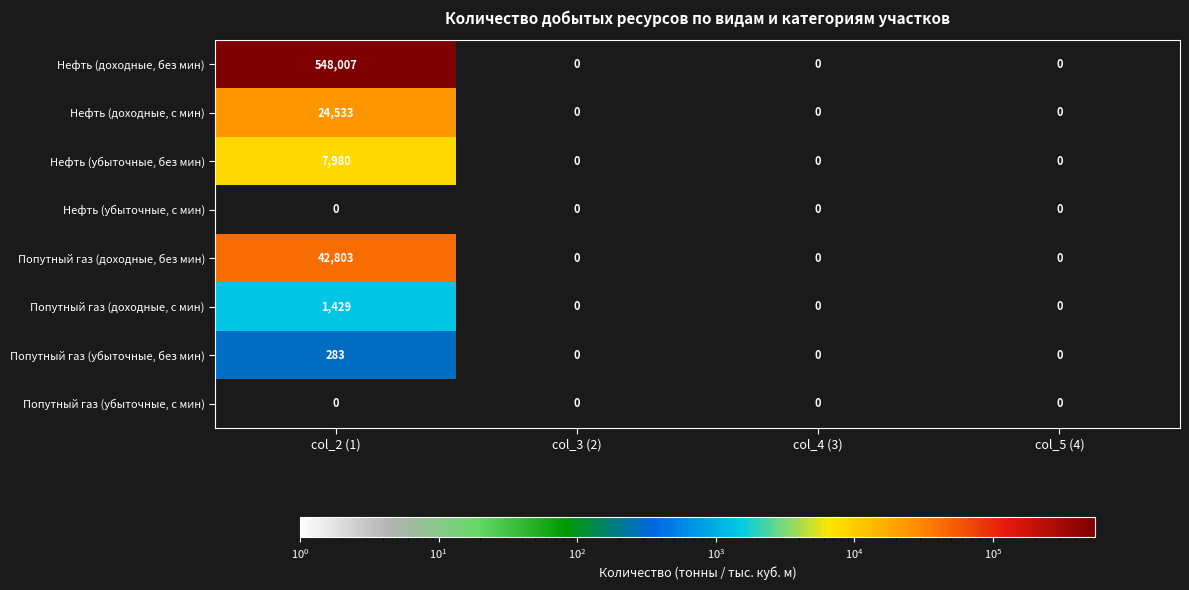

Count the number of categories in the chart.

4